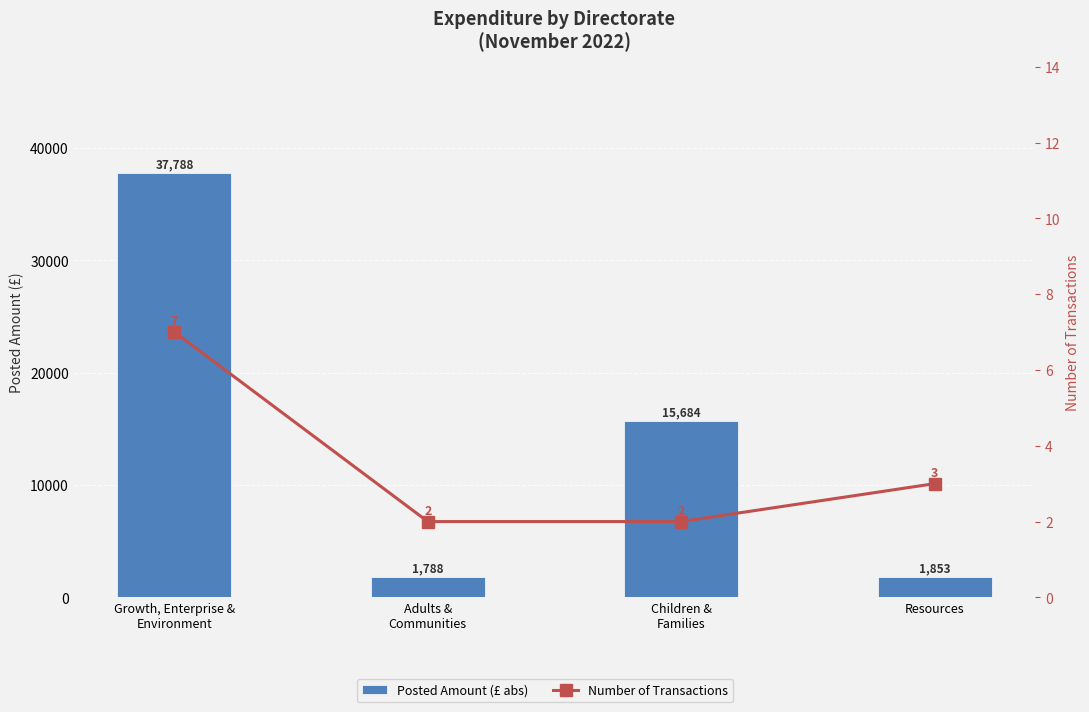

At which label does Posted Amount (£ abs) first exceed 15684?

Growth, Enterprise &
Environment